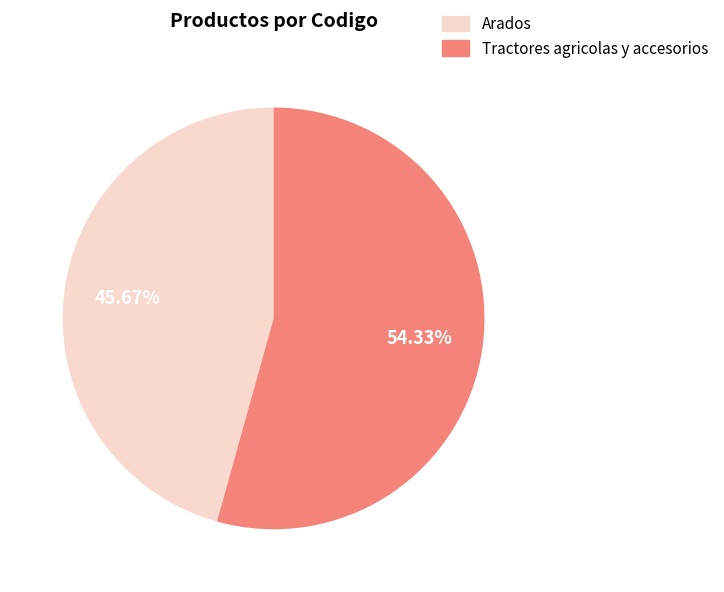

Which slice is the largest?

Tractores agricolas y accesorios